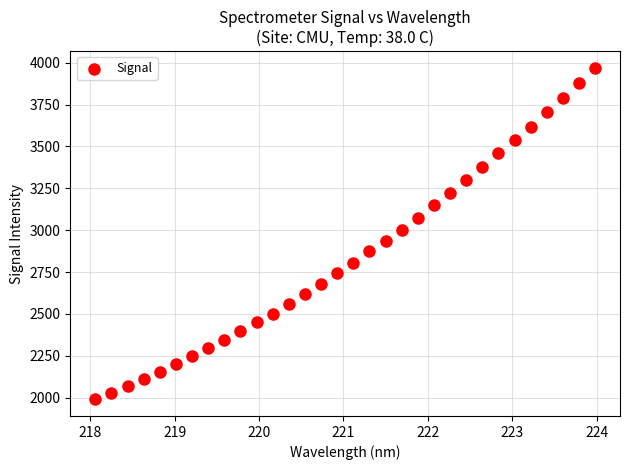

What is the range of Y values (max minus min)?

1979.7